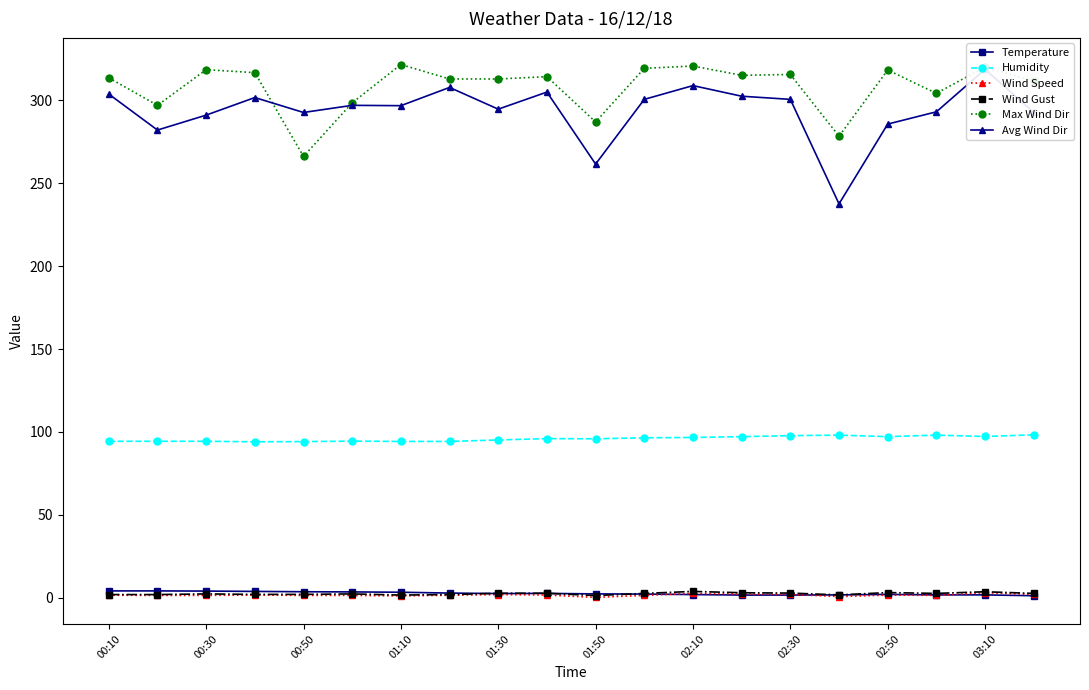

What is the maximum value shown in the chart?

321.5